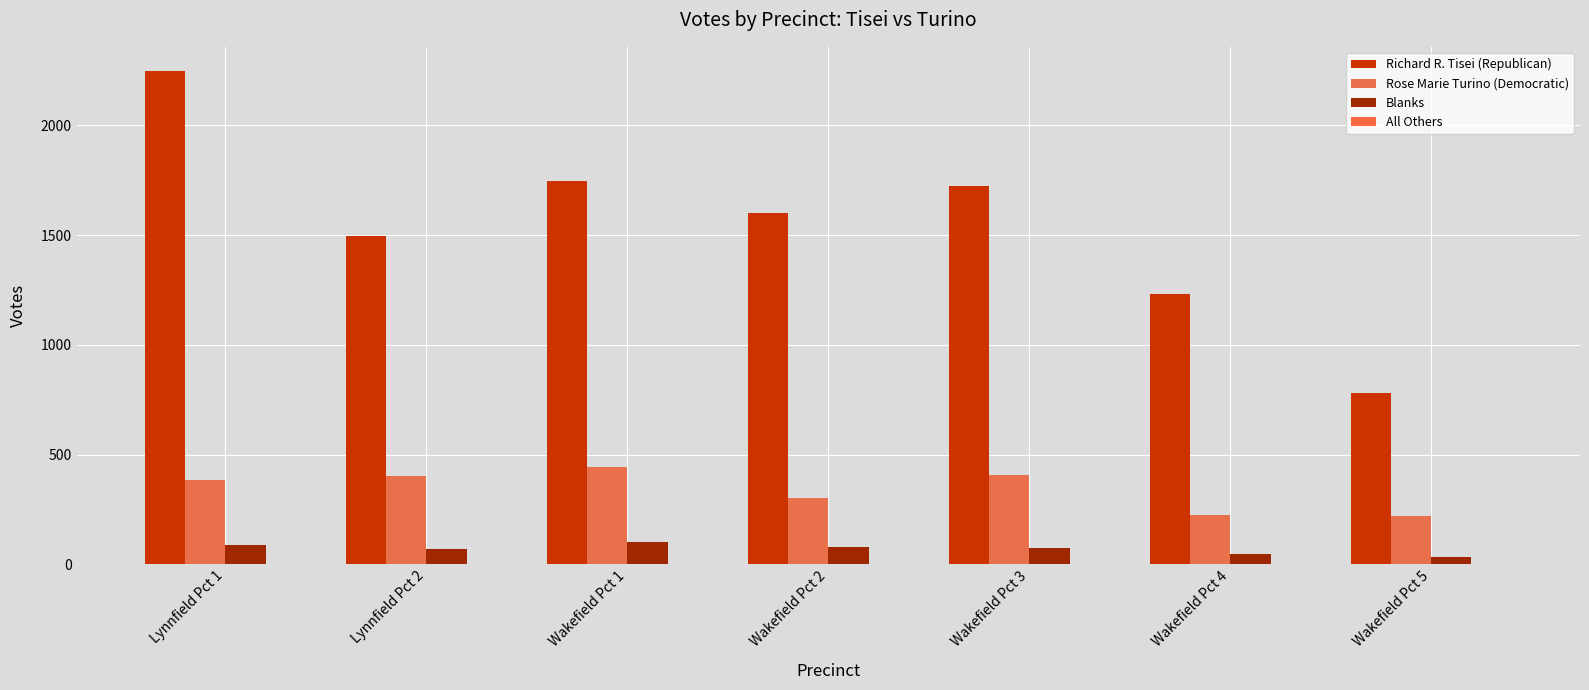

How many series are shown in this chart?

4